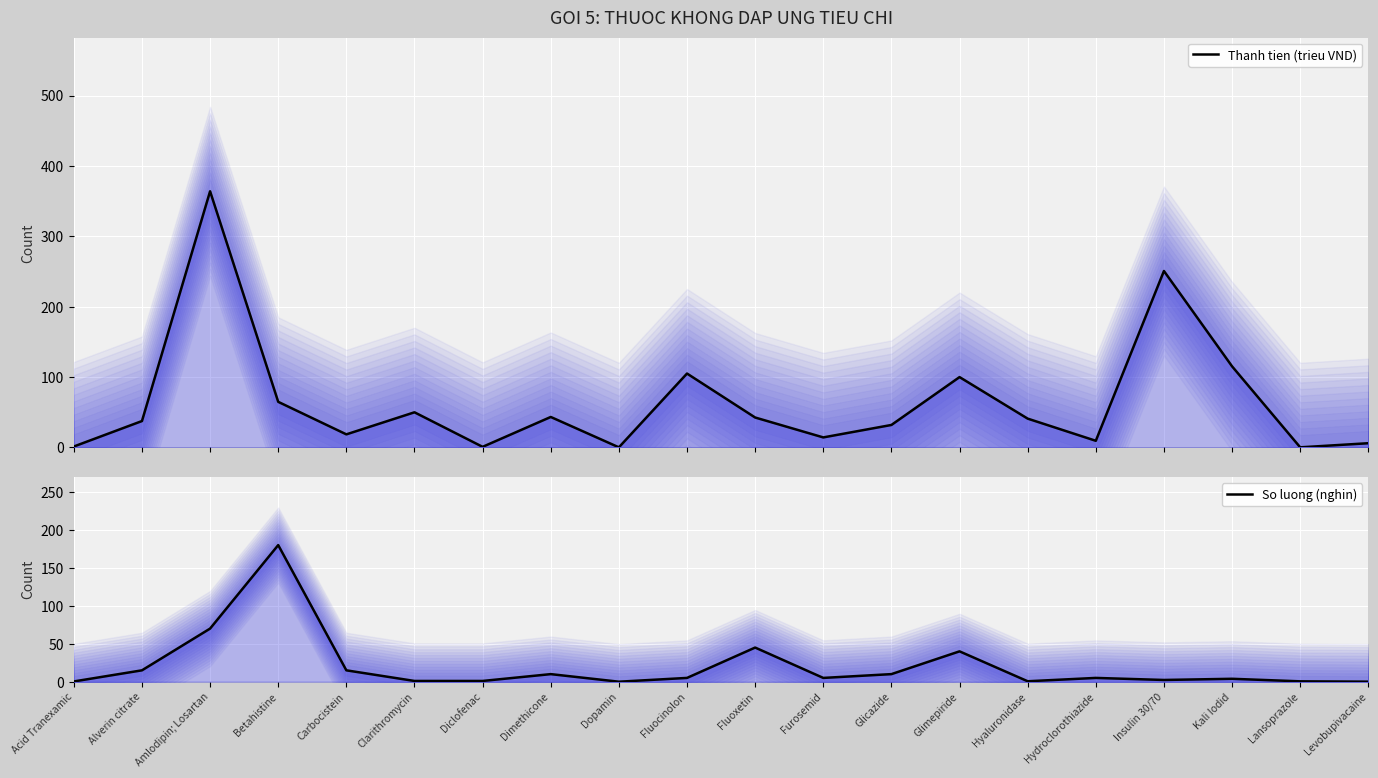

Which series has the widest spread of values?

Thanh tien (trieu VND)